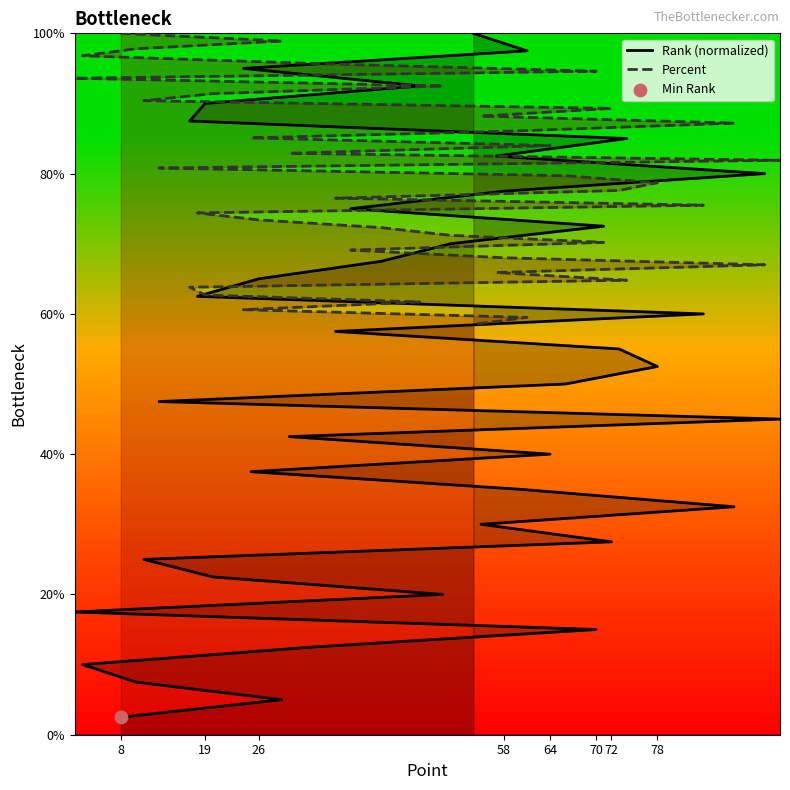

Which series reaches the minimum Y coordinate?

Rank (normalized)